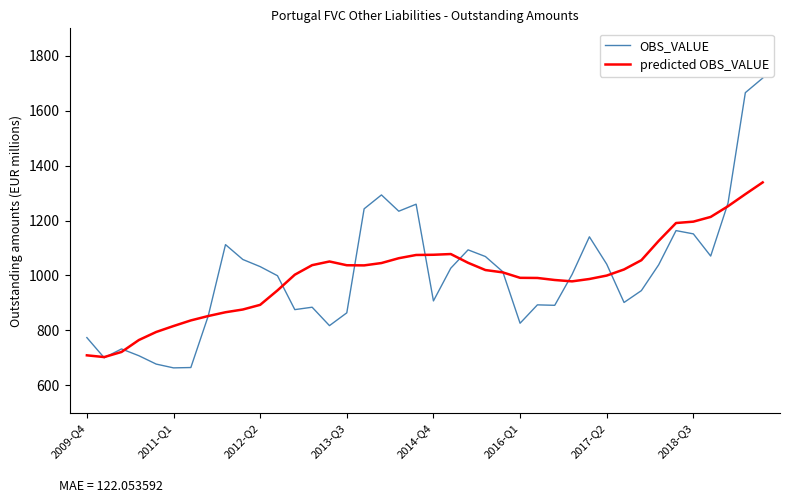

Which series has the widest spread of values?

OBS_VALUE